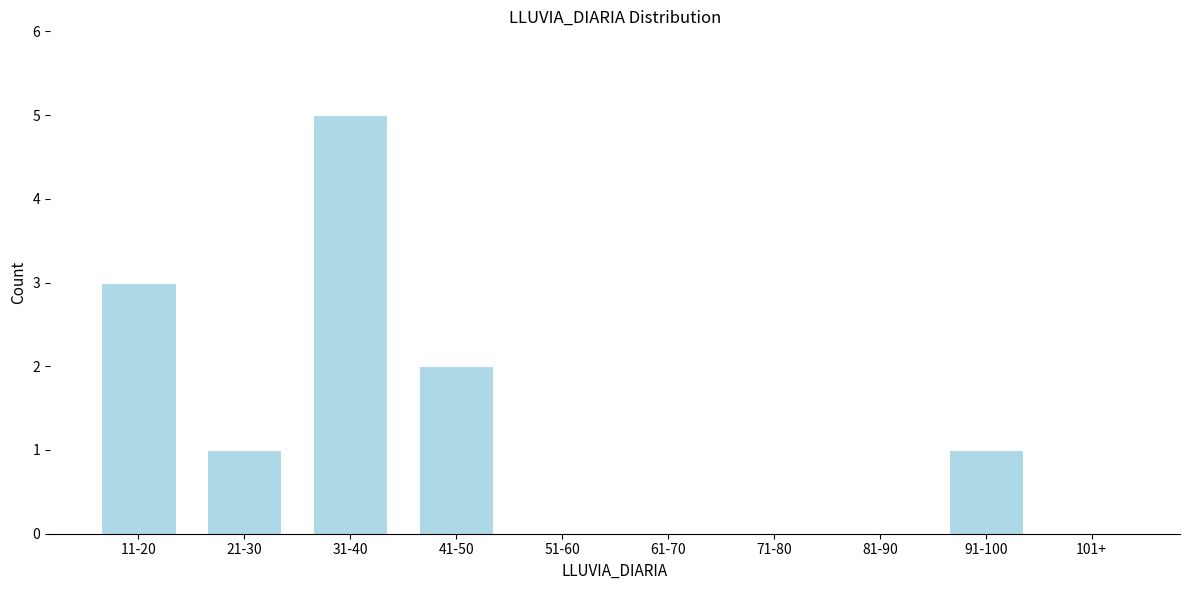

Reading left to right, what are all the values shown in this chart?

11-20=3	21-30=1	31-40=5	41-50=2	51-60=0	61-70=0	71-80=0	81-90=0	91-100=1	101+=0